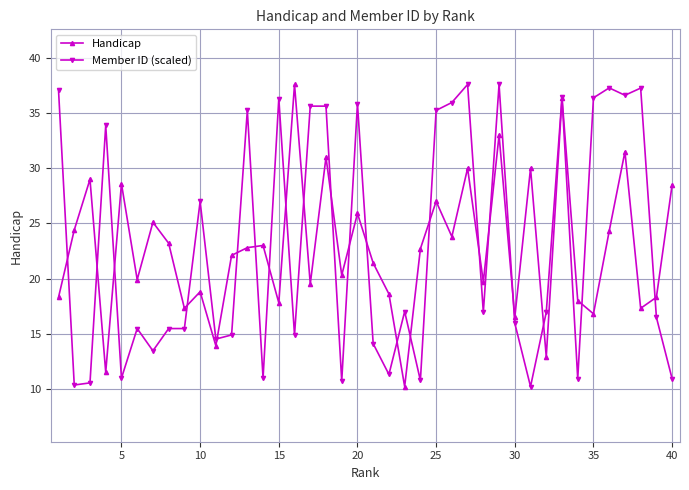

What is the minimum value for Handicap?

10.2